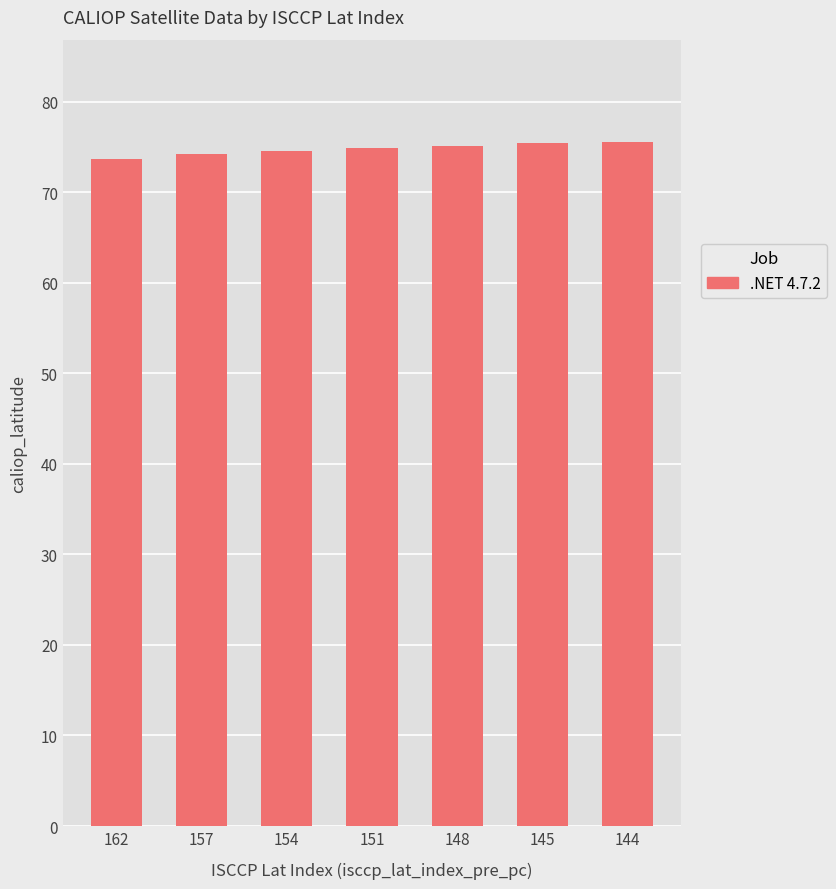

How many data points does each series have?

7